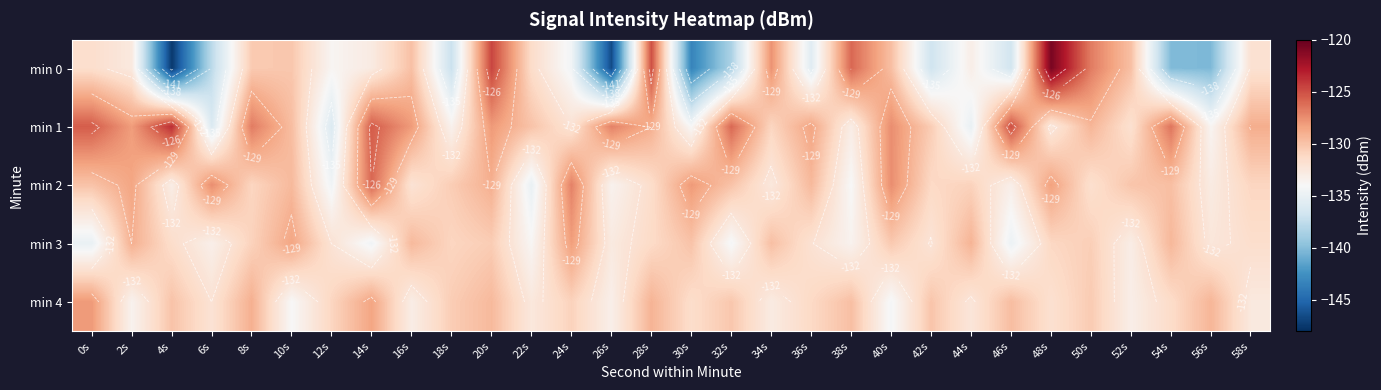

The min 3 series shows -131.0 at 18s. True or false?

True